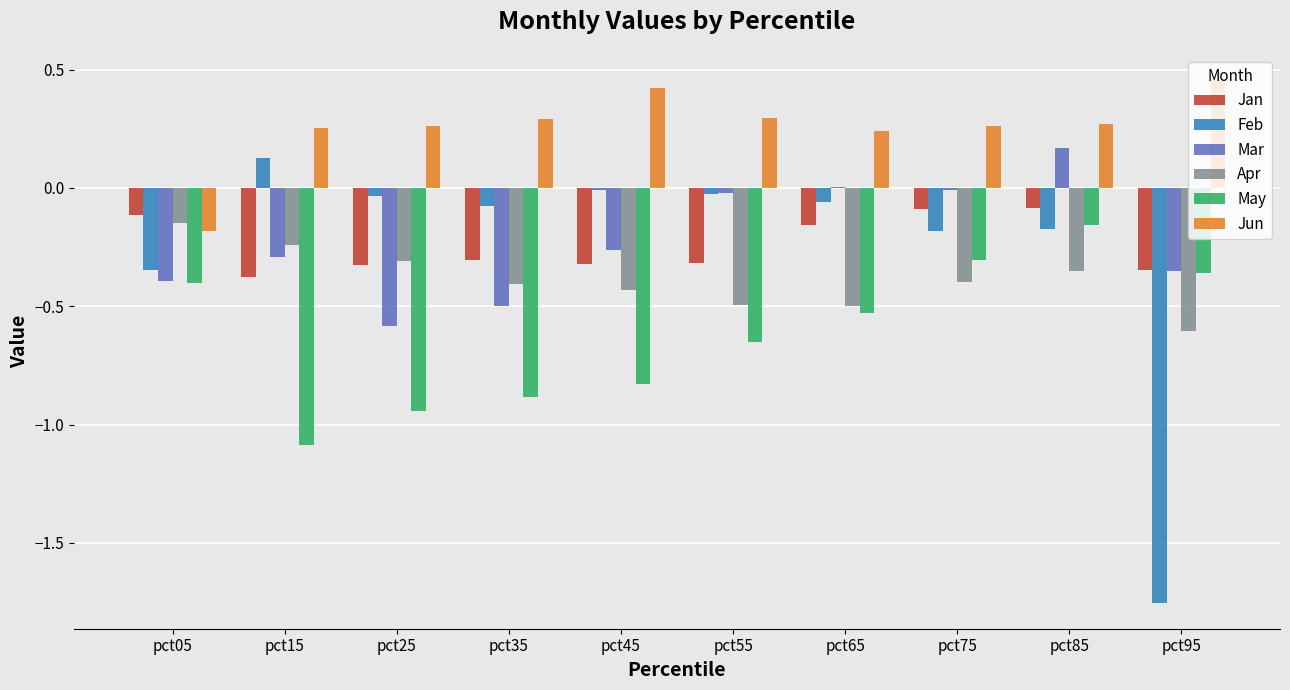

What is the sum of all Apr values?

-3.9